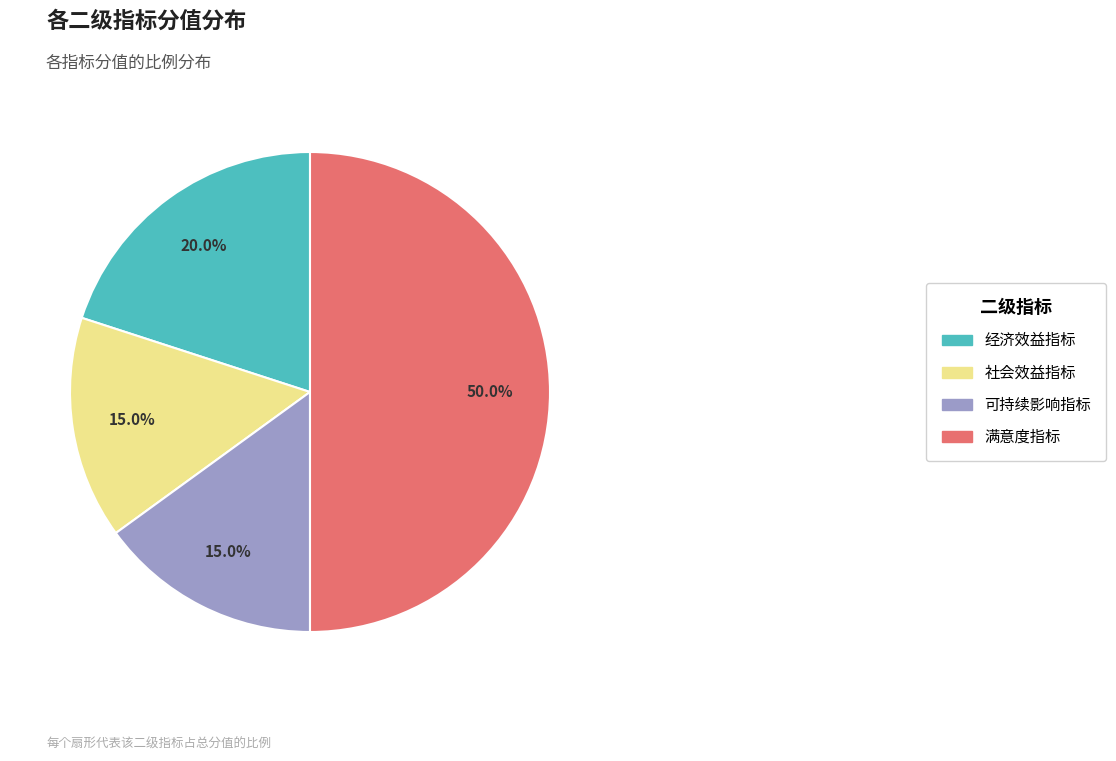

How much of the chart is everything except 经济效益指标?

80.0%